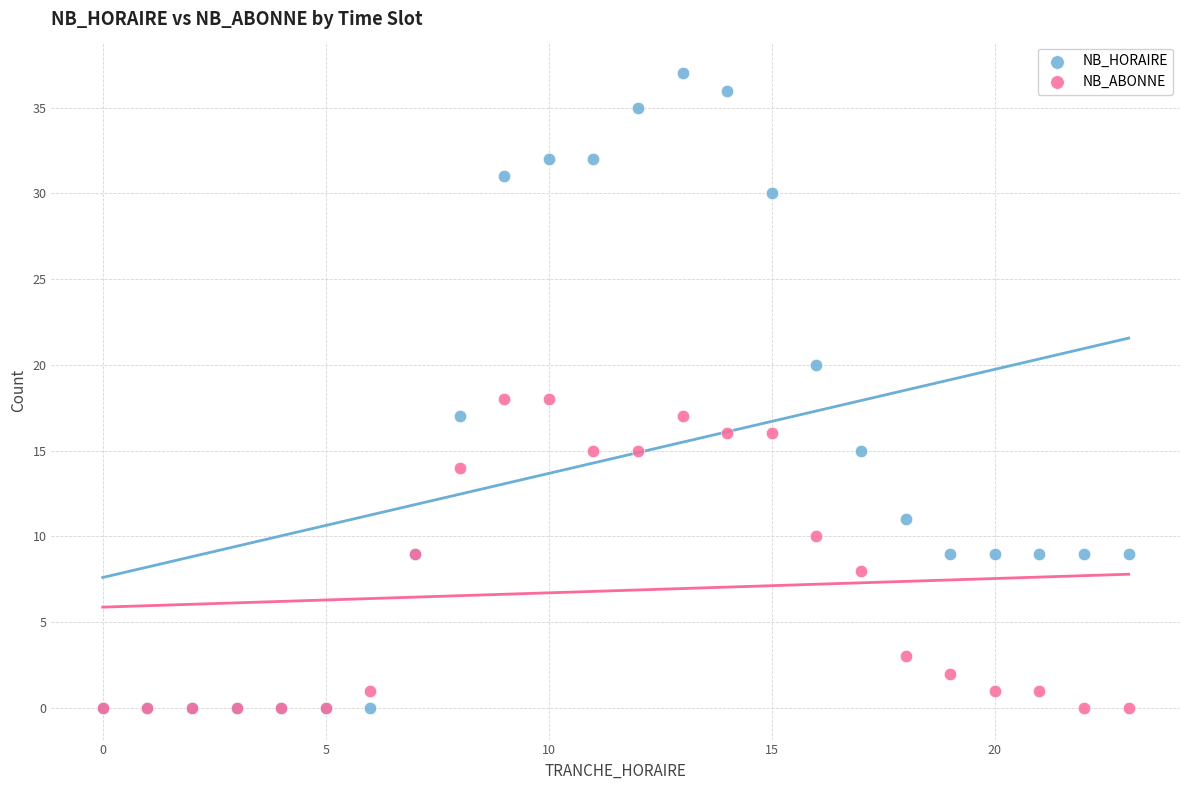

Which series has the largest Y range (max minus min)?

NB_HORAIRE